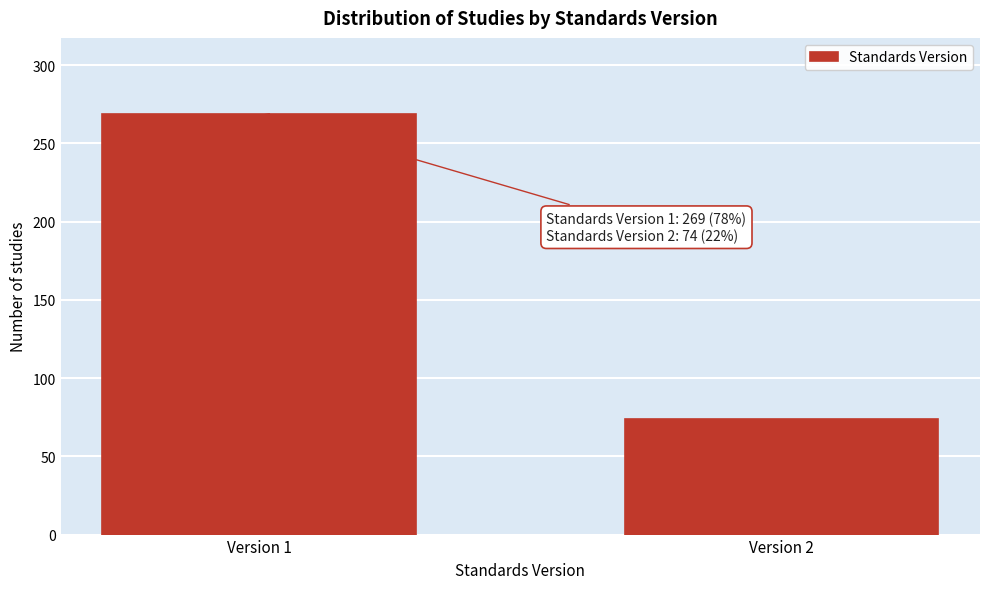

Reading right to left, list all the values displayed in this chart.

74	269